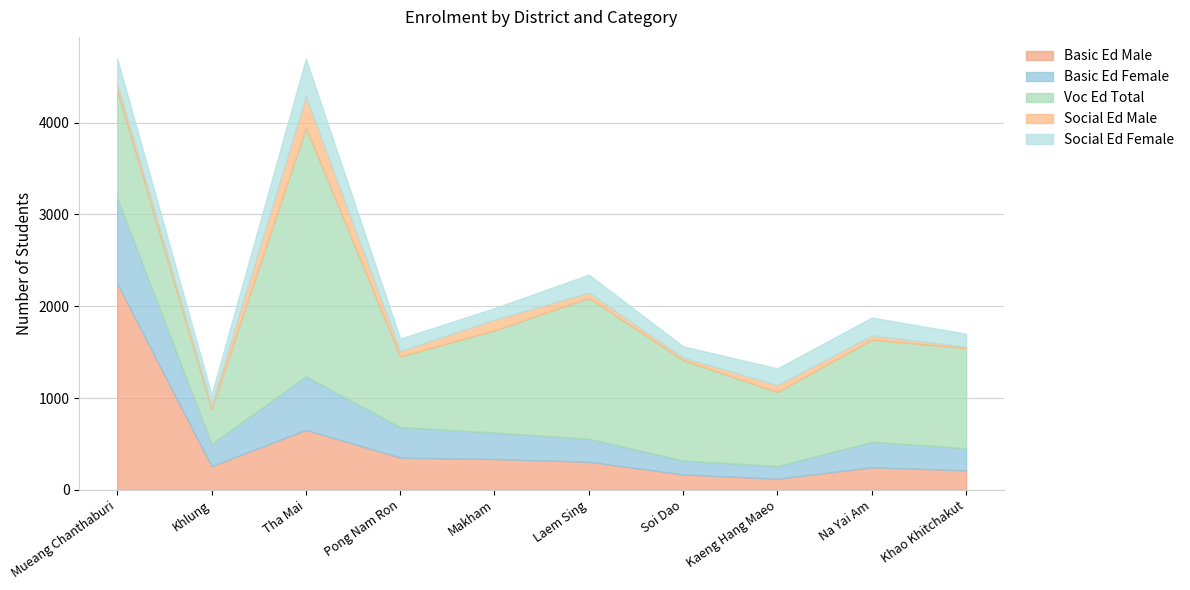

What is the label of the 5th point from the right?

Laem Sing